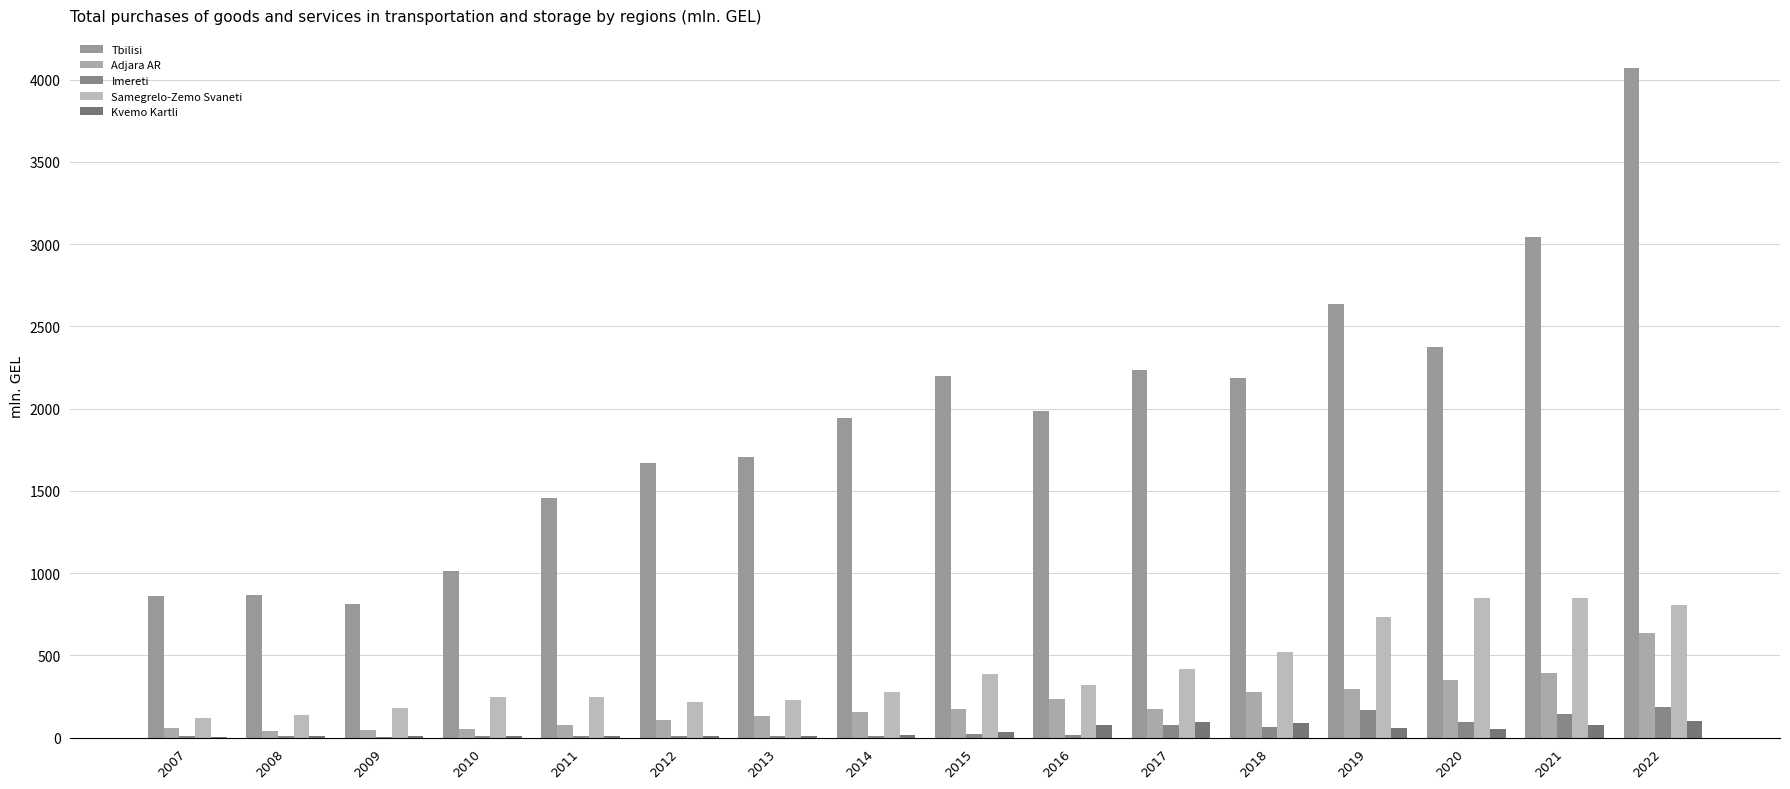

At which label does Imereti reach its peak?

2022